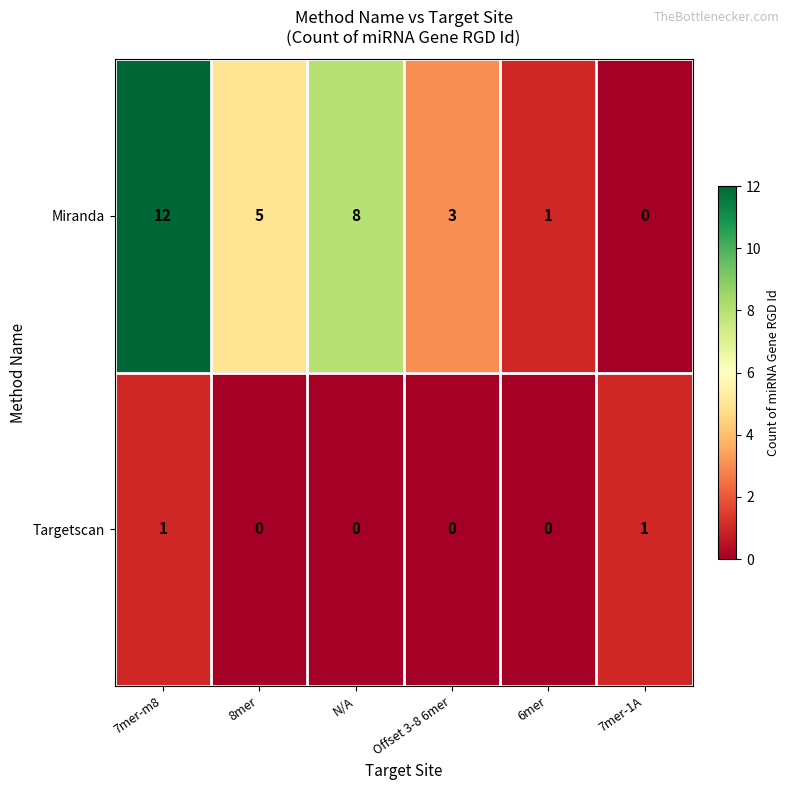

Reading left to right, transcribe all the data shown in this chart.

Miranda: 7mer-m8=12	8mer=5	N/A=8	Offset 3-8 6mer=3	6mer=1	7mer-1A=0
Targetscan: 7mer-m8=1	8mer=0	N/A=0	Offset 3-8 6mer=0	6mer=0	7mer-1A=1